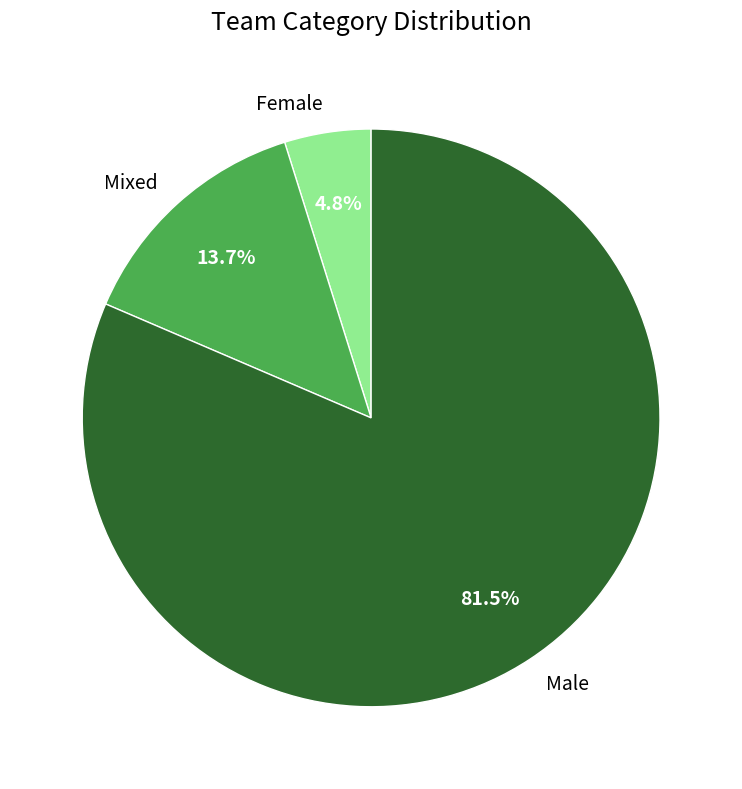

Which category has the biggest portion of the pie?

Male